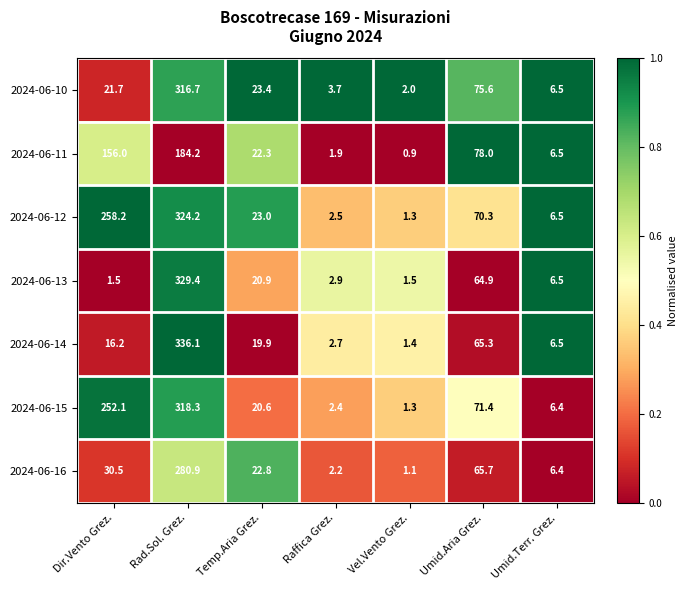

List the series in order of their peak value, lowest first.

2024-06-11, 2024-06-16, 2024-06-10, 2024-06-15, 2024-06-12, 2024-06-13, 2024-06-14